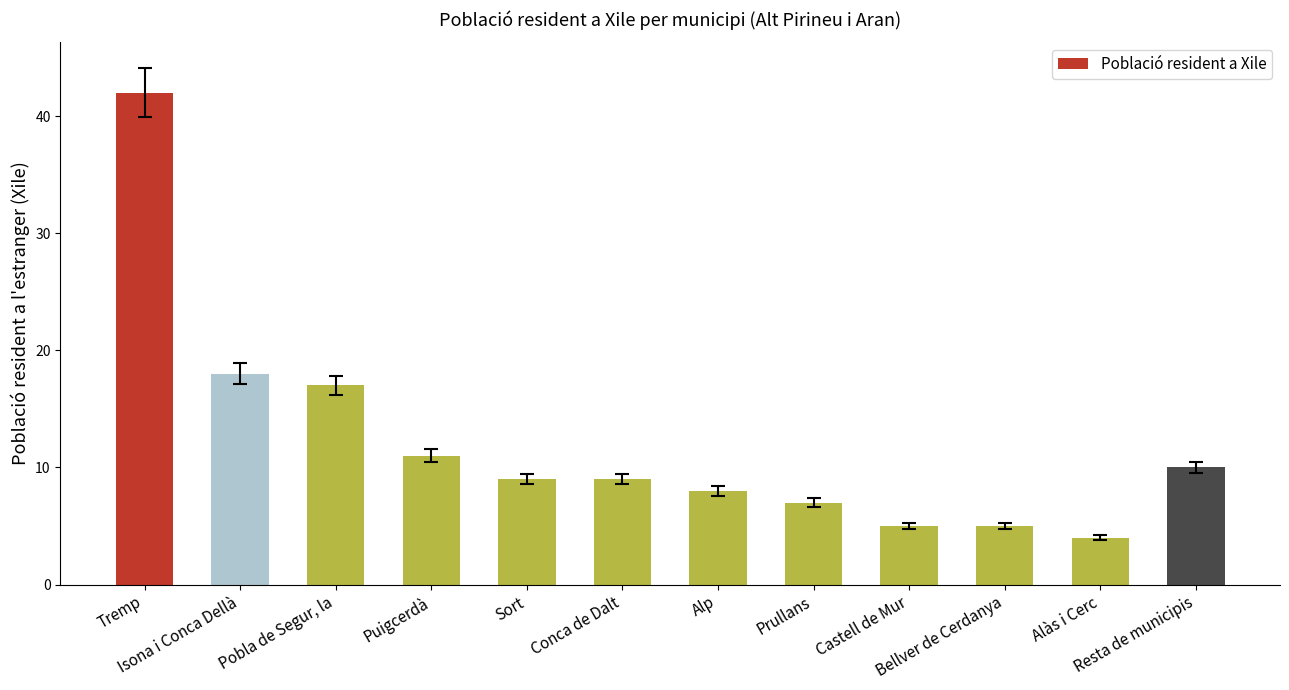

What is the difference between the second highest and minimum values?

14